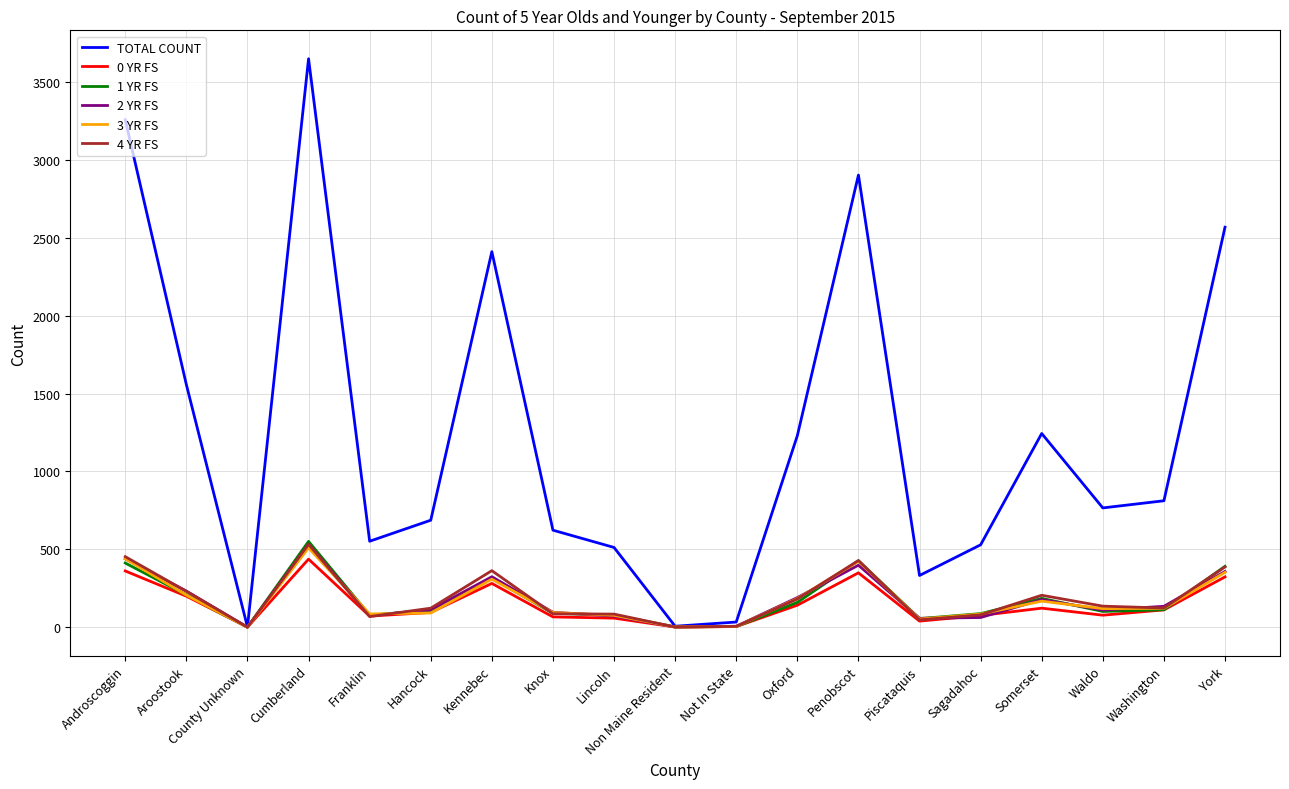

Is the value of TOTAL COUNT at Not In State greater than the value of 0 YR FS at Aroostook?

No